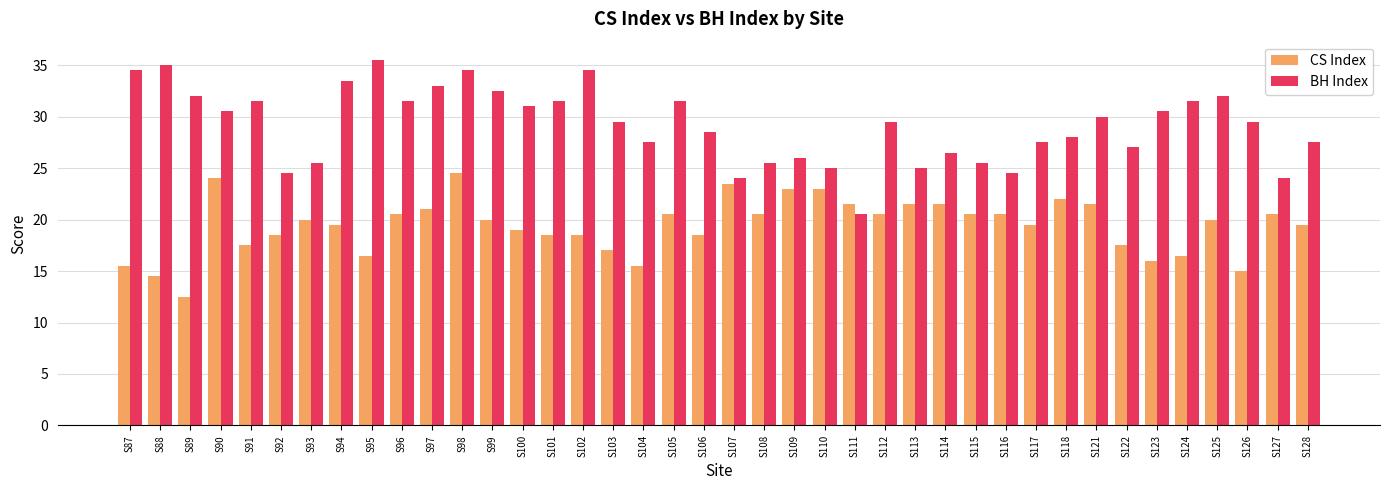

What is the sum of all BH Index values?

1167.5